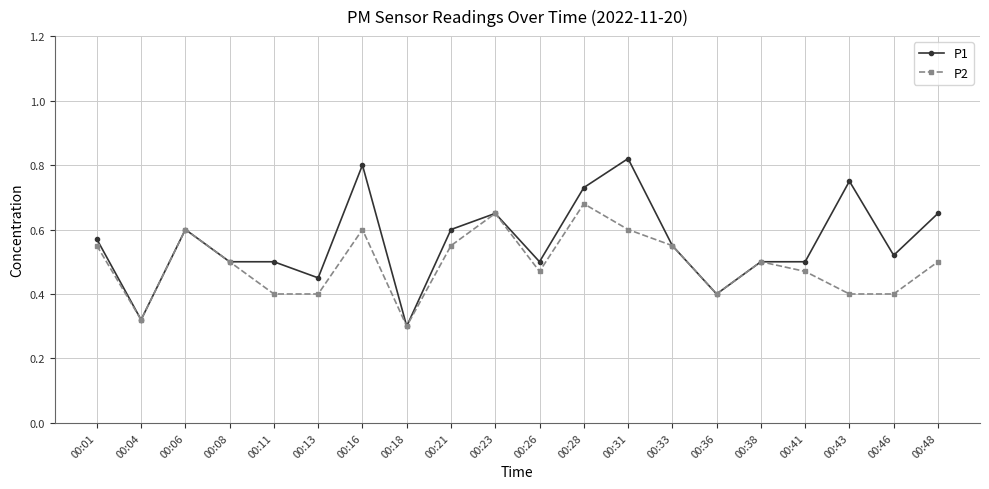

True or false: P1 has more than 1 interior local peaks.

True